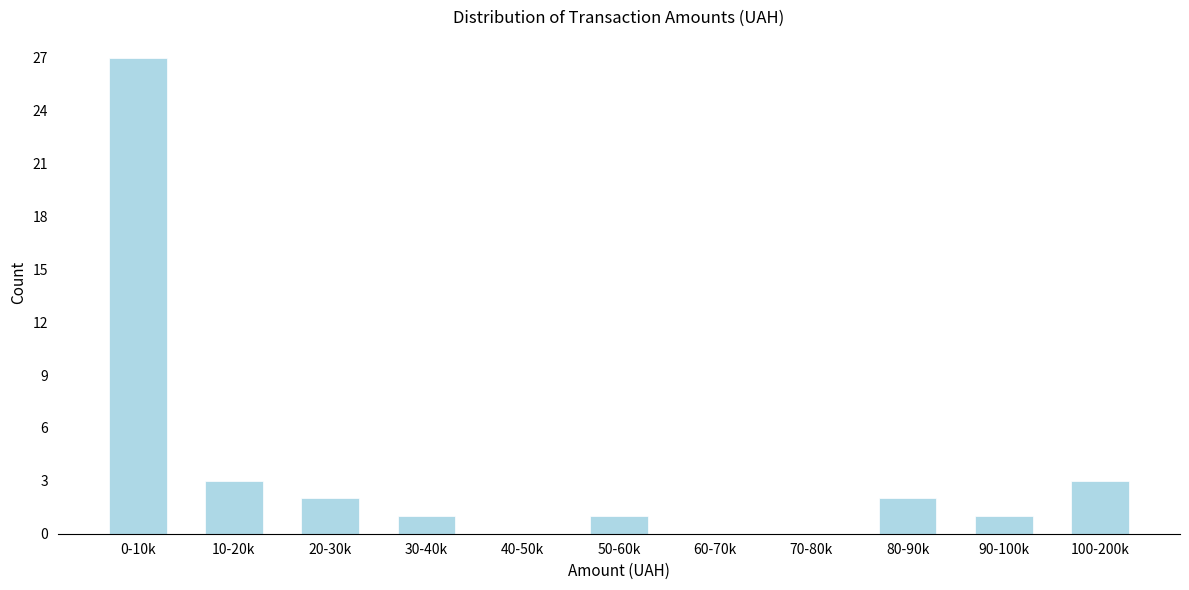

Reading right to left, what are all the values shown in this chart?

100-200k=3	90-100k=1	80-90k=2	70-80k=0	60-70k=0	50-60k=1	40-50k=0	30-40k=1	20-30k=2	10-20k=3	0-10k=27